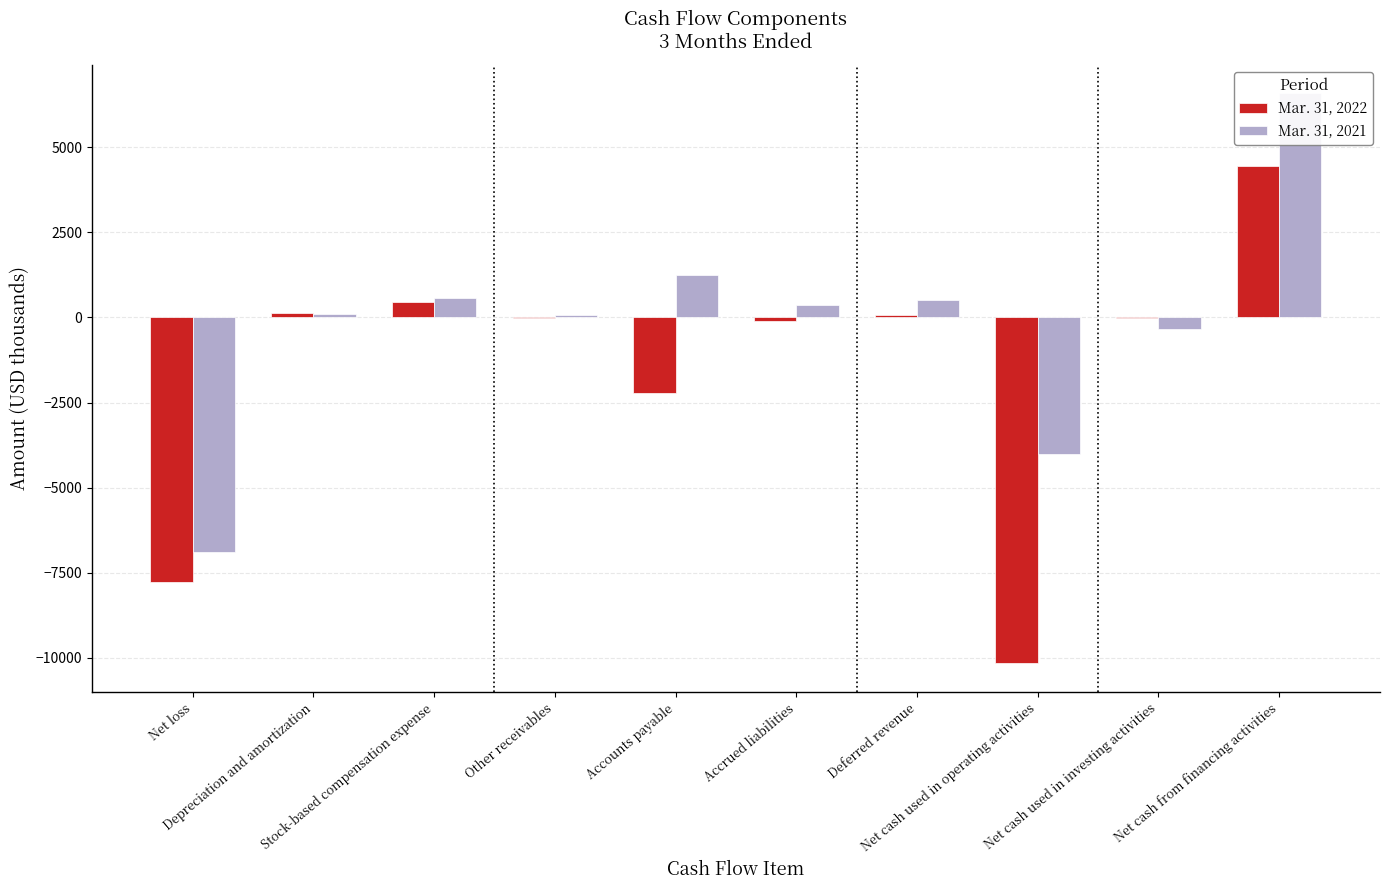

Between Stock-based compensation expense and Other receivables, which is larger?

Stock-based compensation expense